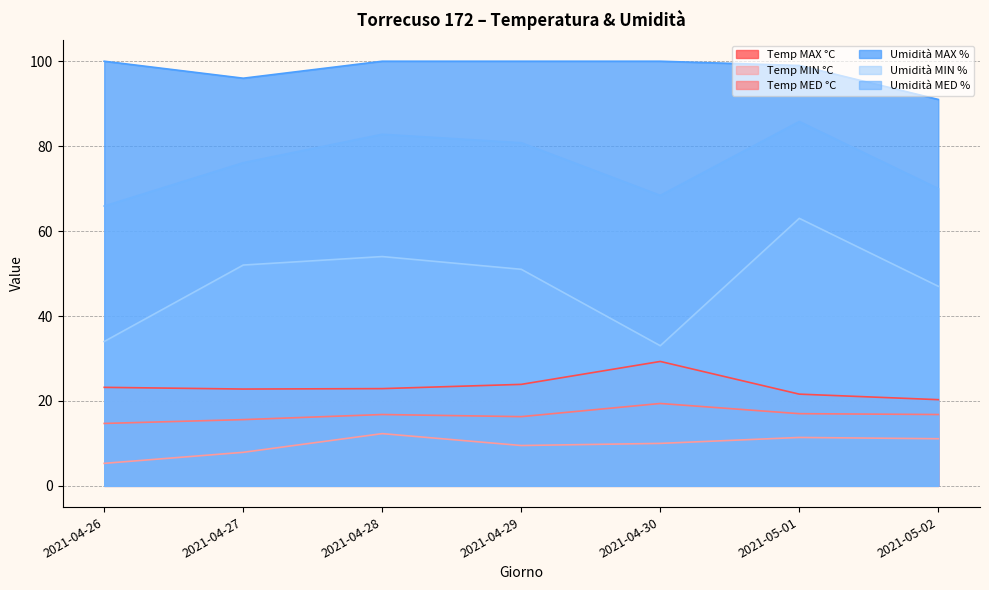

List the series in order of their peak value, lowest first.

Temp MIN °C, Temp MED °C, Temp MAX °C, Umidità MIN %, Umidità MED %, Umidità MAX %